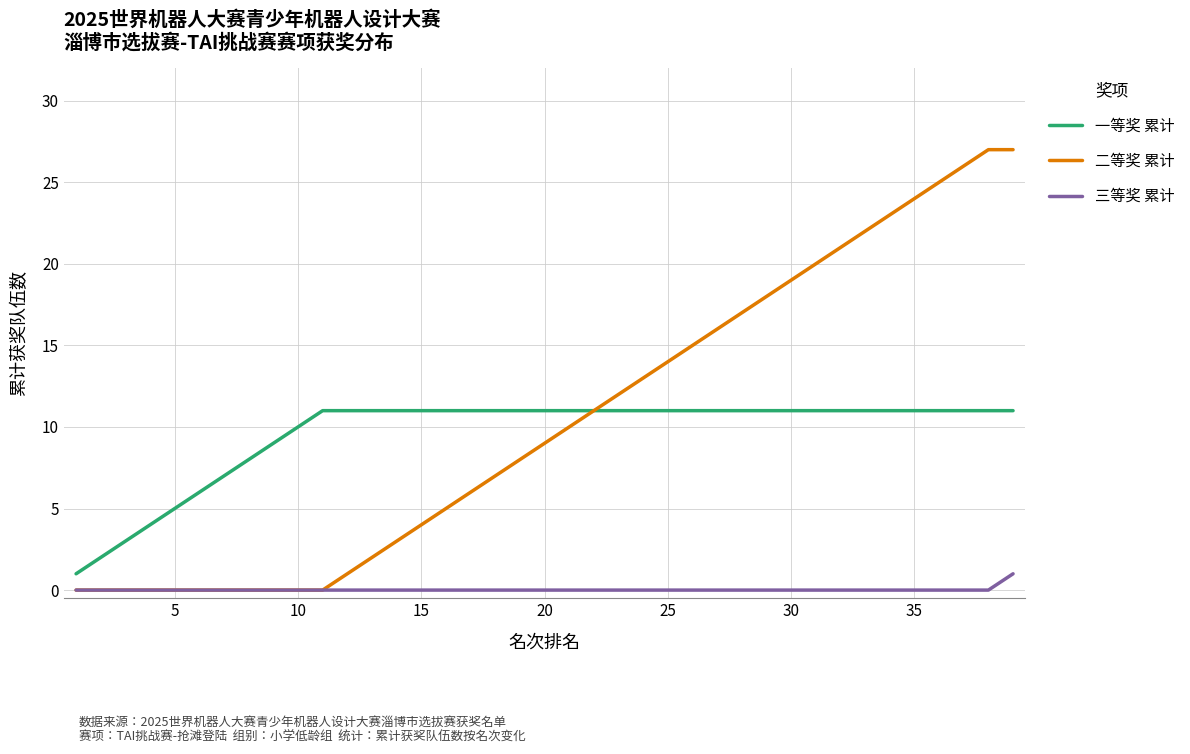

What is the greatest value displayed?

27